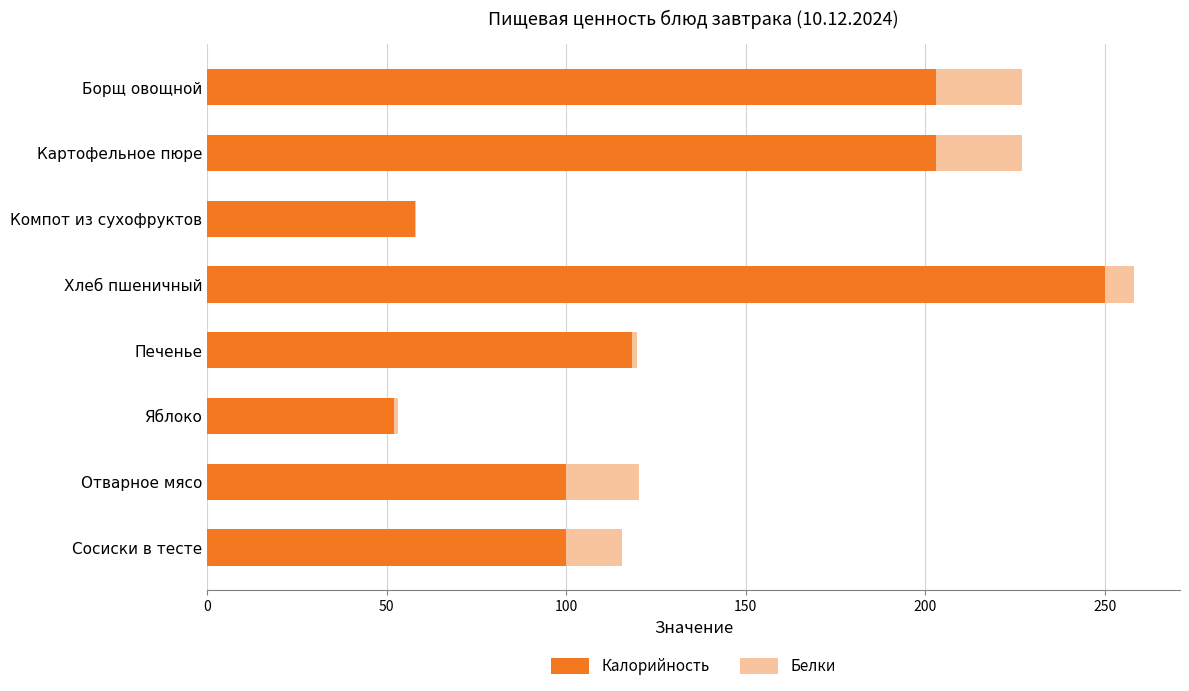

The Калорийность series shows 203.0 at Картофельное пюре. True or false?

True